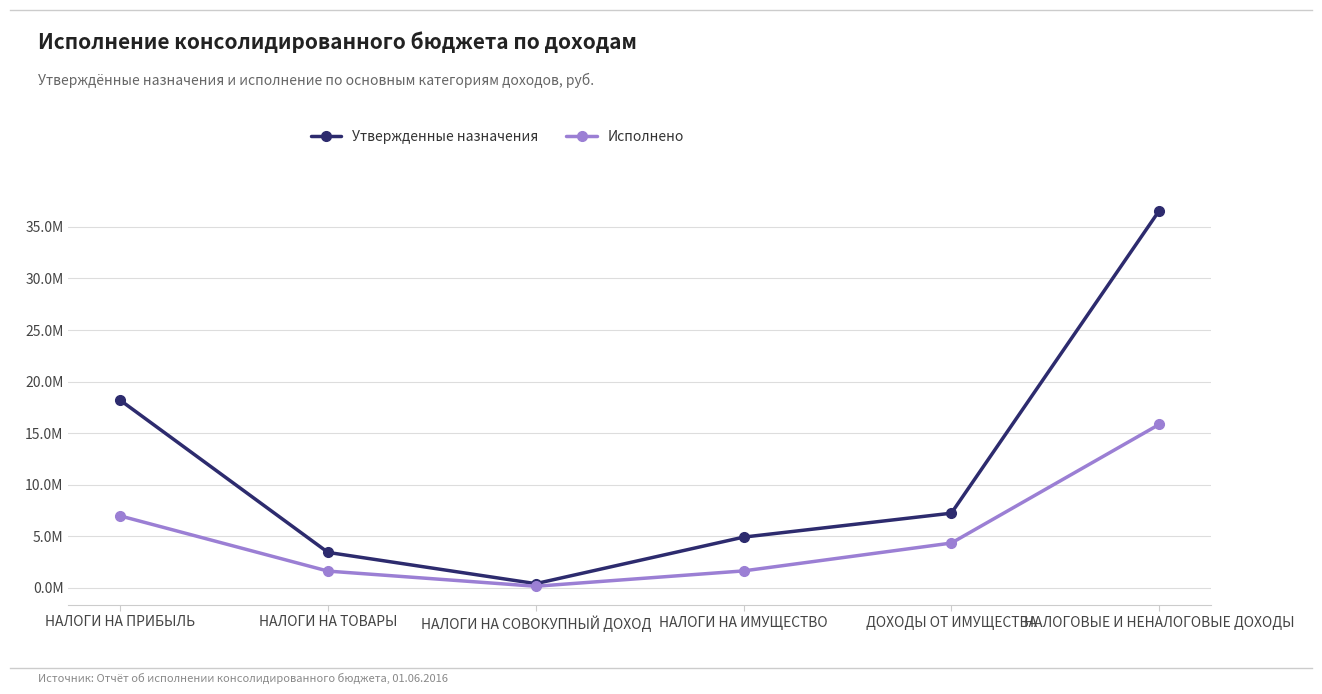

What is the maximum value shown in the chart?

36563000.0